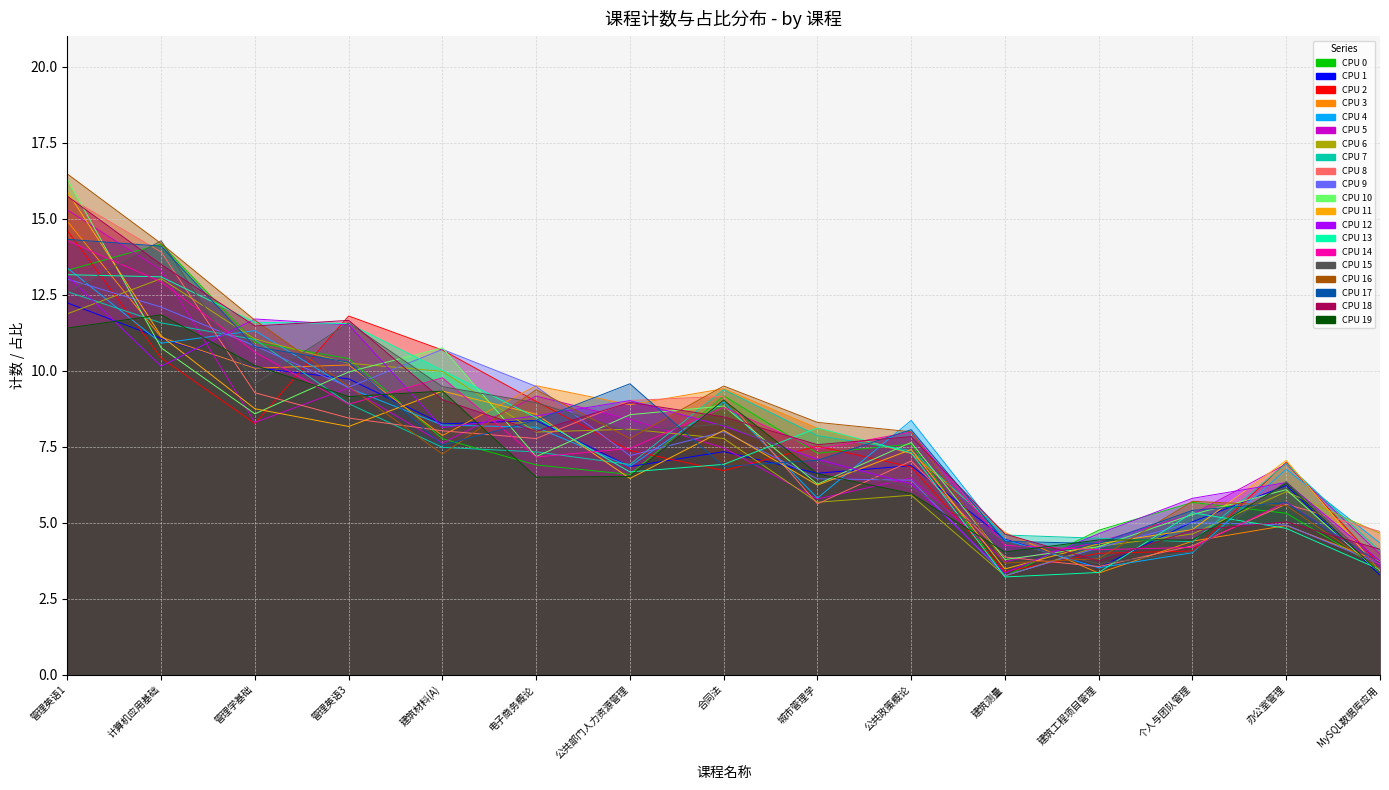

Which label corresponds to the smallest value in the chart?

MySQL数据库应用